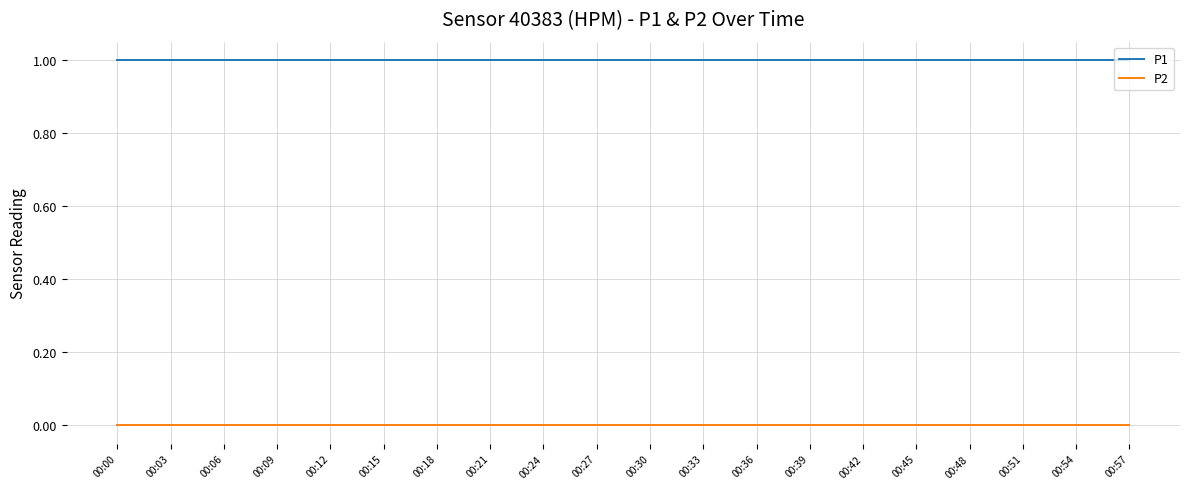

Reading left to right, what are all the values shown in this chart?

P1: 1	1	1	1	1	1	1	1	1	1	1	1	1	1	1	1	1	1	1	1
P2: 0	0	0	0	0	0	0	0	0	0	0	0	0	0	0	0	0	0	0	0